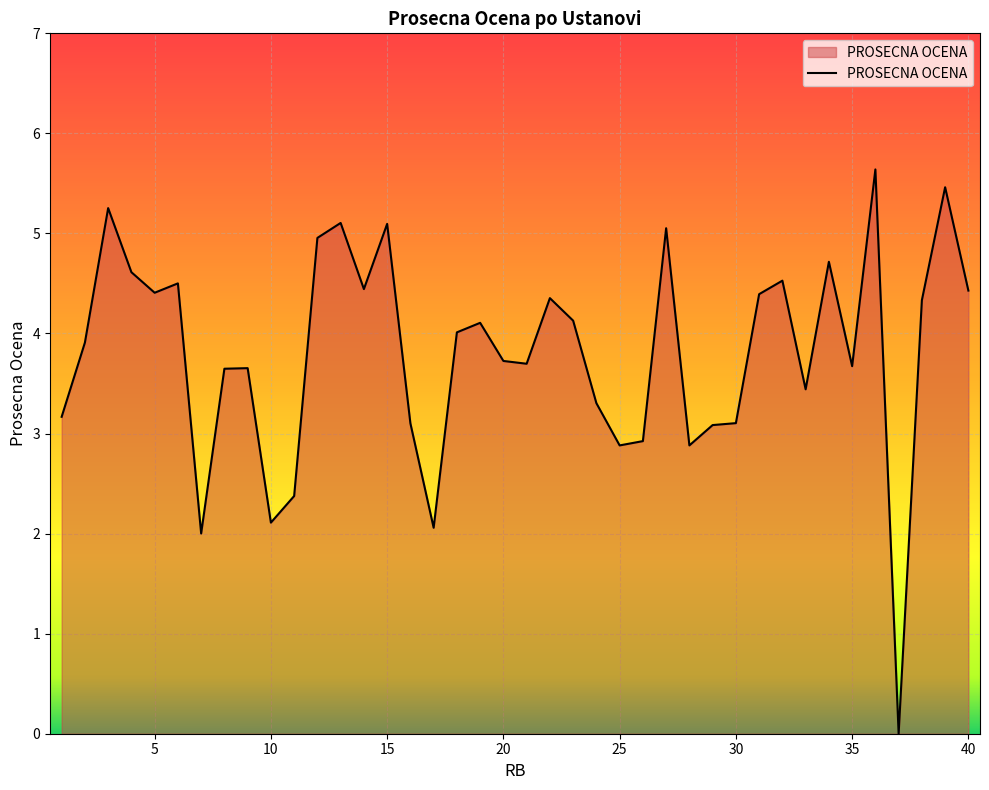

What is the average value?

3.8